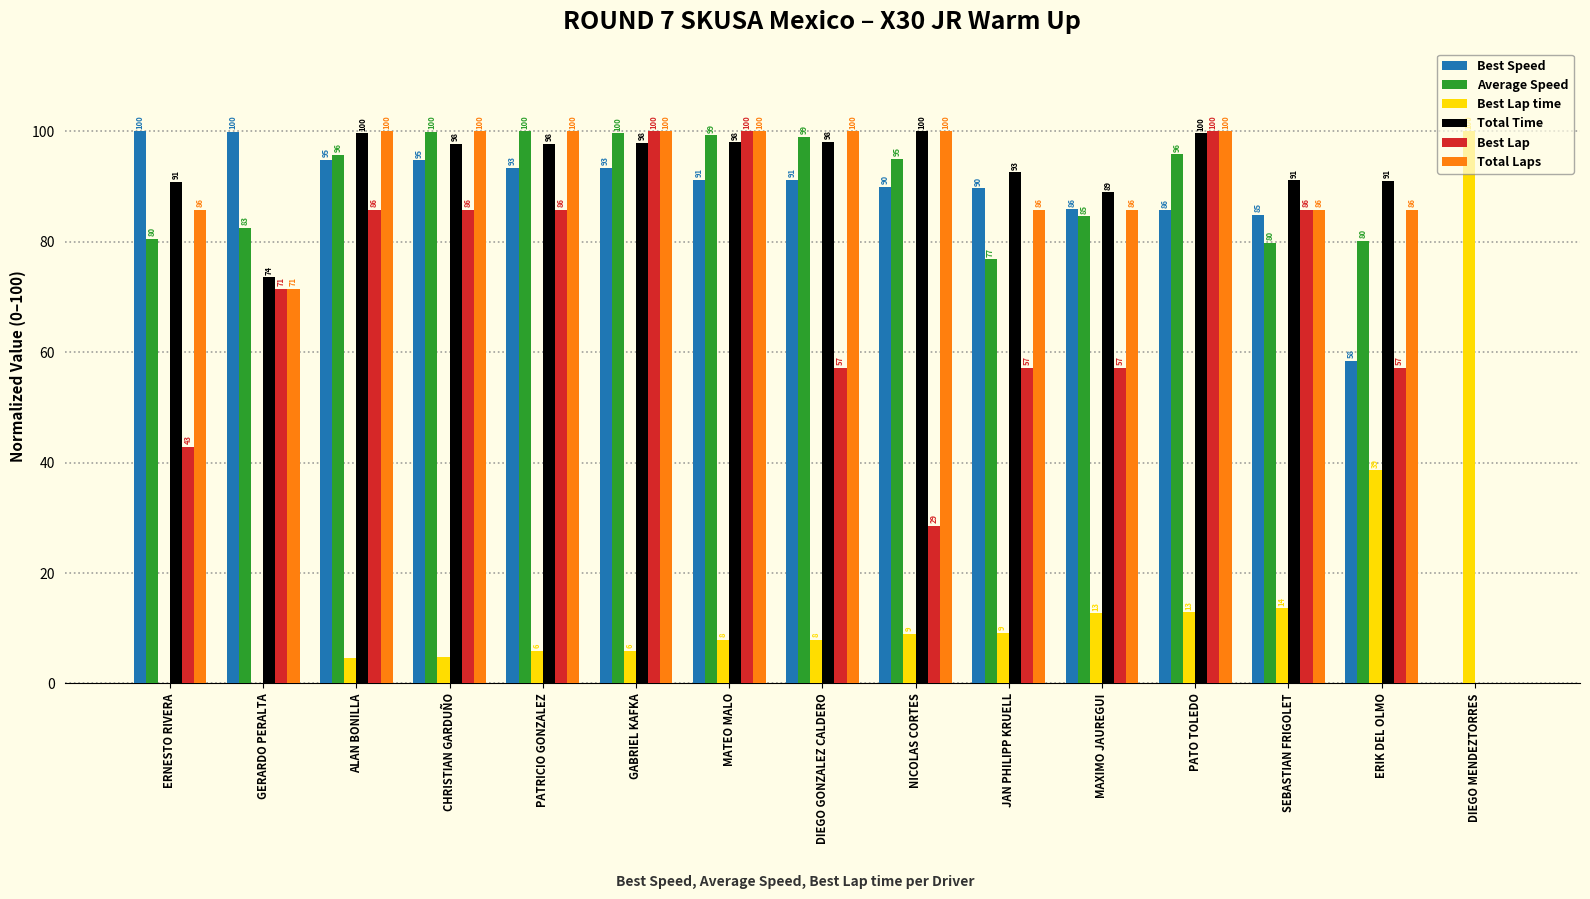

What is the sum of all Best Speed values?

1253.0